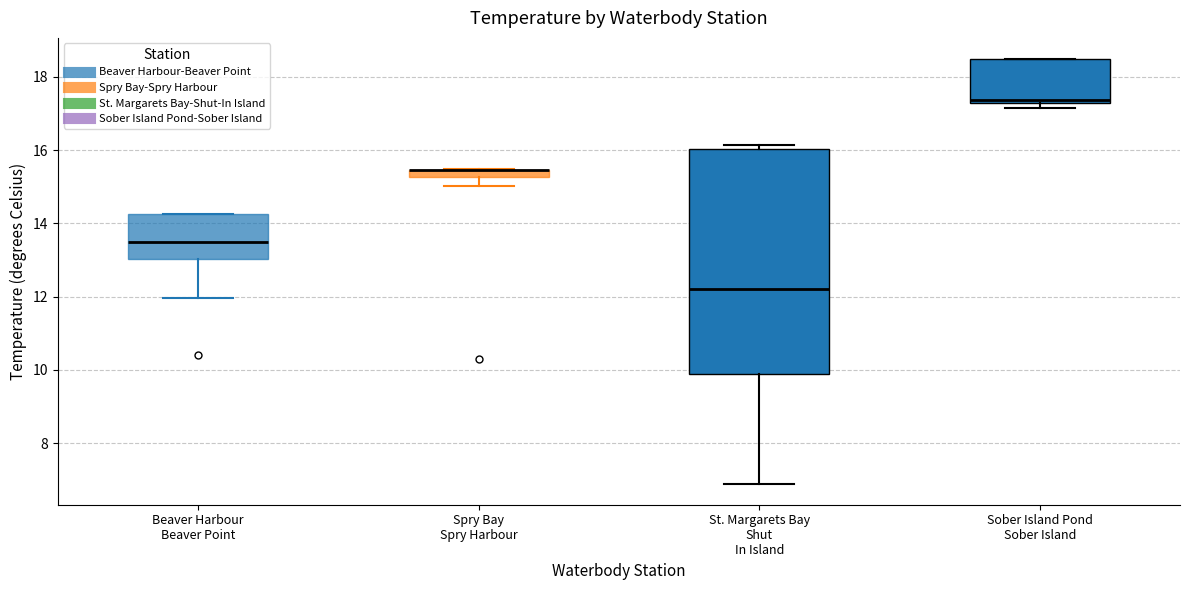

Which box is the tallest, from its lower edge to its upper edge?

St. Margarets Bay Shut In Island